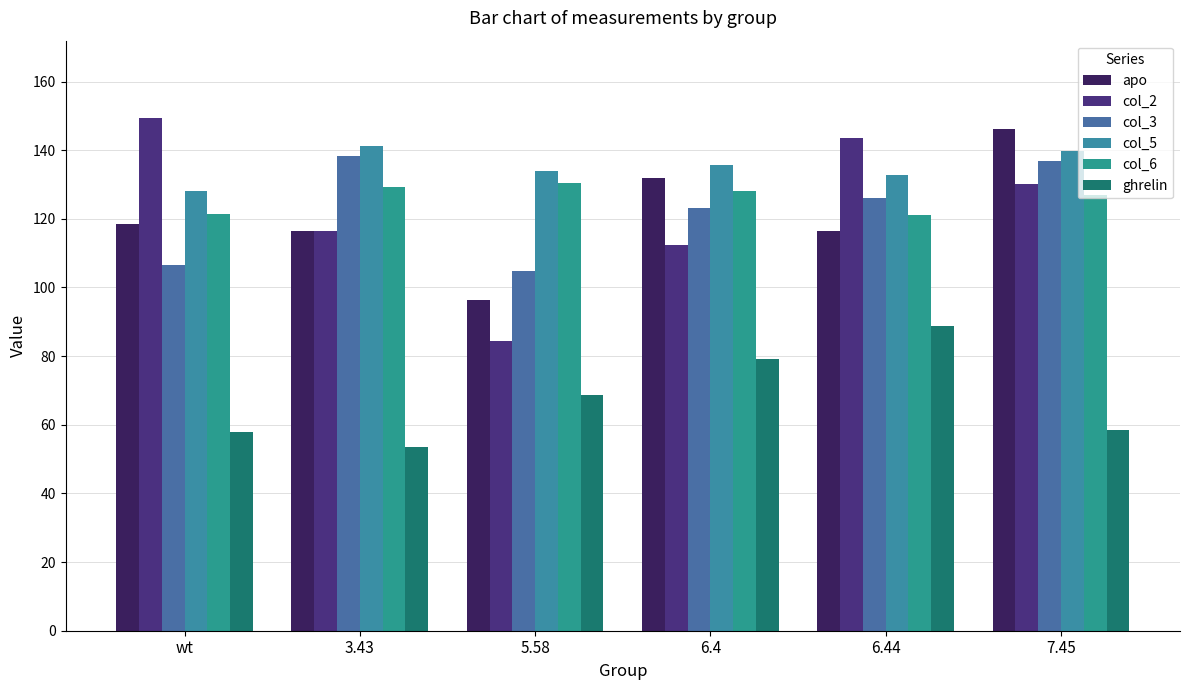

How many data points in col_5 are less than 135?

3